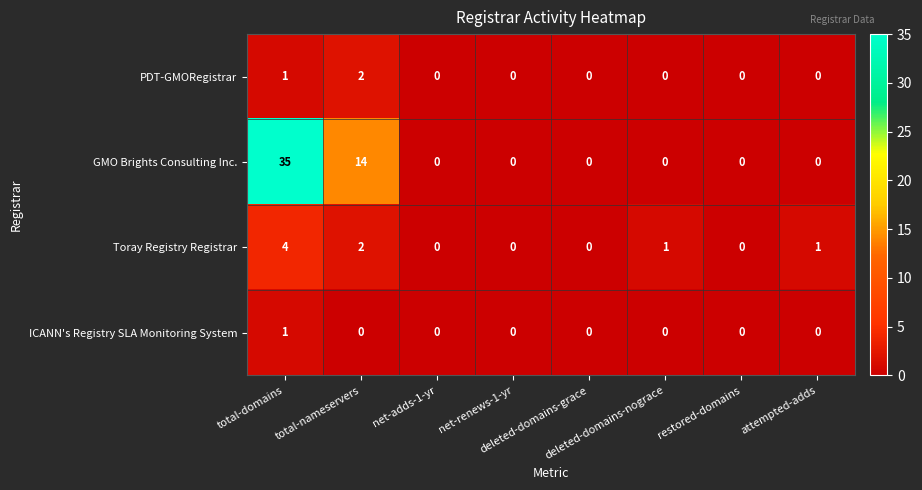

Which series has the largest total across all categories?

GMO Brights Consulting Inc.